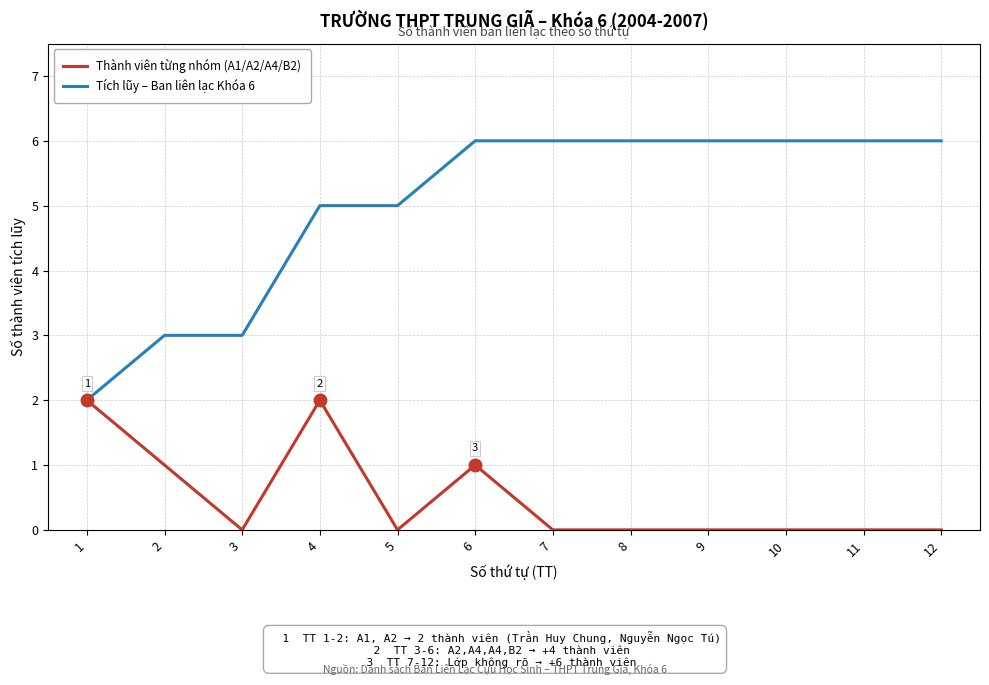

The Tích lũy – Ban liên lạc Khóa 6 series shows 2 at 5. True or false?

False